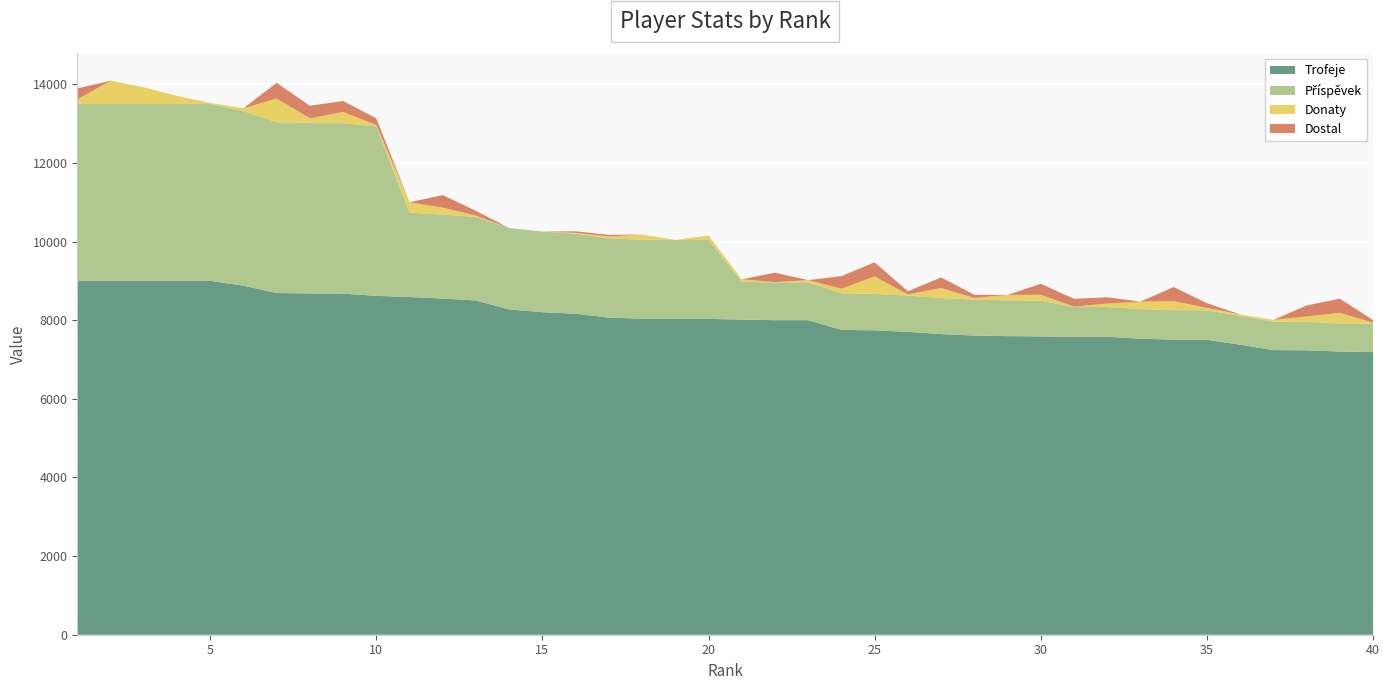

Reading left to right, list all the values displayed in this chart.

Trofeje: 1=9000	2=9000	3=9000	4=9000	5=9000	6=8878	7=8690	8=8680	9=8675	10=8618	11=8588	12=8550	13=8500	14=8273	15=8203	16=8163	17=8065	18=8037	19=8033	20=8032	21=8015	22=8000	23=8000	24=7753	25=7741	26=7703	27=7646	28=7608	29=7594	30=7587	31=7576	32=7576	33=7530	34=7504	35=7500	36=7376	37=7238	38=7233	39=7201	40=7188
Příspěvek: 1=4500	2=4500	3=4500	4=4500	5=4500	6=4439	7=4345	8=4340	9=4337	10=4309	11=2147	12=2137	13=2125	14=2068	15=2050	16=2040	17=2016	18=2009	19=2008	20=2008	21=961	22=960	23=960	24=930	25=928	26=924	27=917	28=912	29=911	30=910	31=757	32=757	33=753	34=750	35=750	36=737	37=723	38=723	39=720	40=718
Donaty: 1=112	2=590	3=422	4=204	5=26	6=70	7=602	8=114	9=282	10=38	11=264	12=174	13=34	14=0	15=0	16=18	17=48	18=132	19=0	20=112	21=64	22=8	23=58	24=118	25=442	26=28	27=254	28=46	29=136	30=149	31=10	32=90	33=188	34=230	35=62	36=34	37=46	38=138	39=266	40=28
Dostal: 1=280	2=0	3=0	4=0	5=0	6=0	7=400	8=320	9=280	10=168	11=0	12=320	13=120	14=0	15=0	16=40	17=40	18=0	19=0	20=0	21=0	22=240	23=0	24=320	25=360	26=80	27=270	28=80	29=0	30=280	31=200	32=160	33=0	34=360	35=120	36=0	37=0	38=280	39=360	40=70